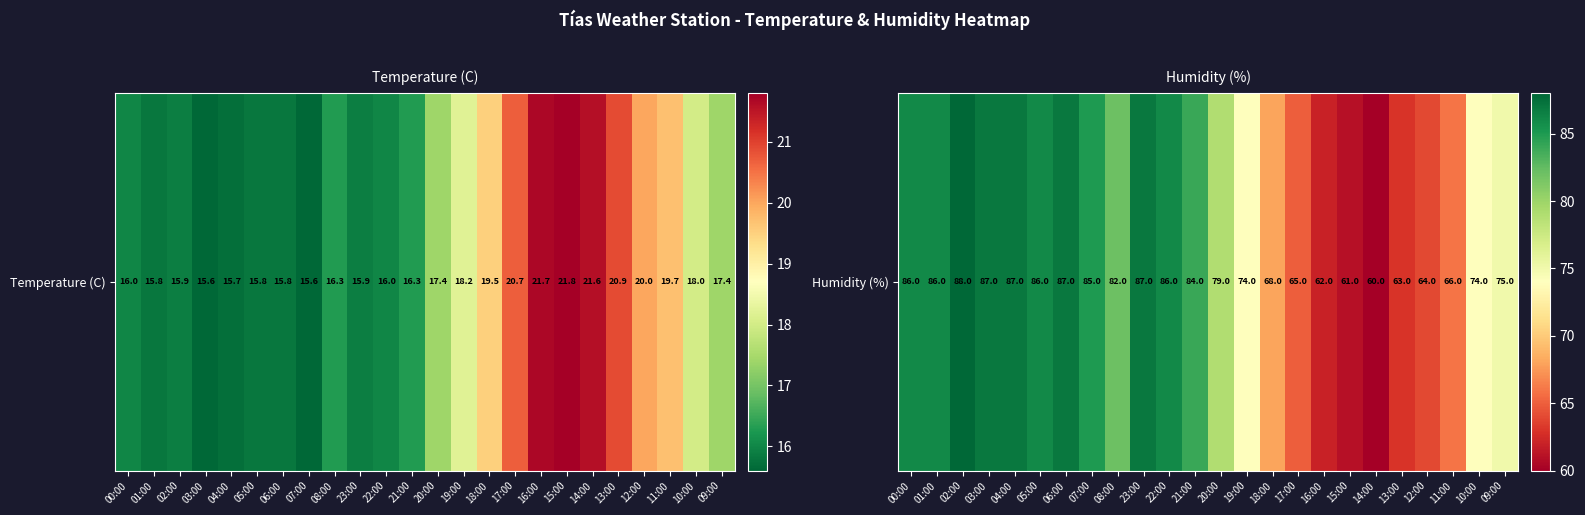

What is the maximum value shown in the chart?

88